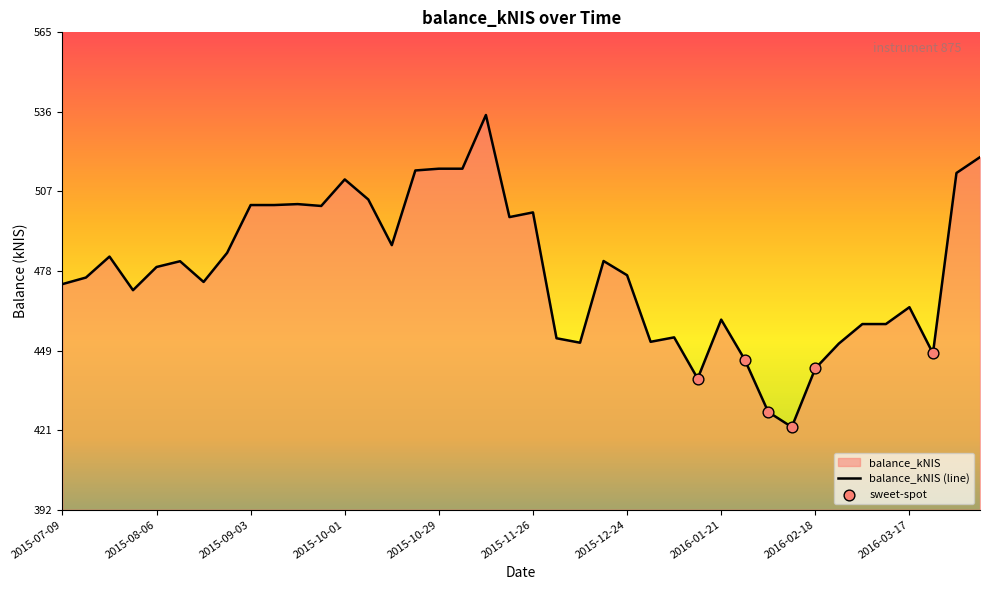

What is the change in value from 2015-09-17 to 2015-12-10?

-50.3